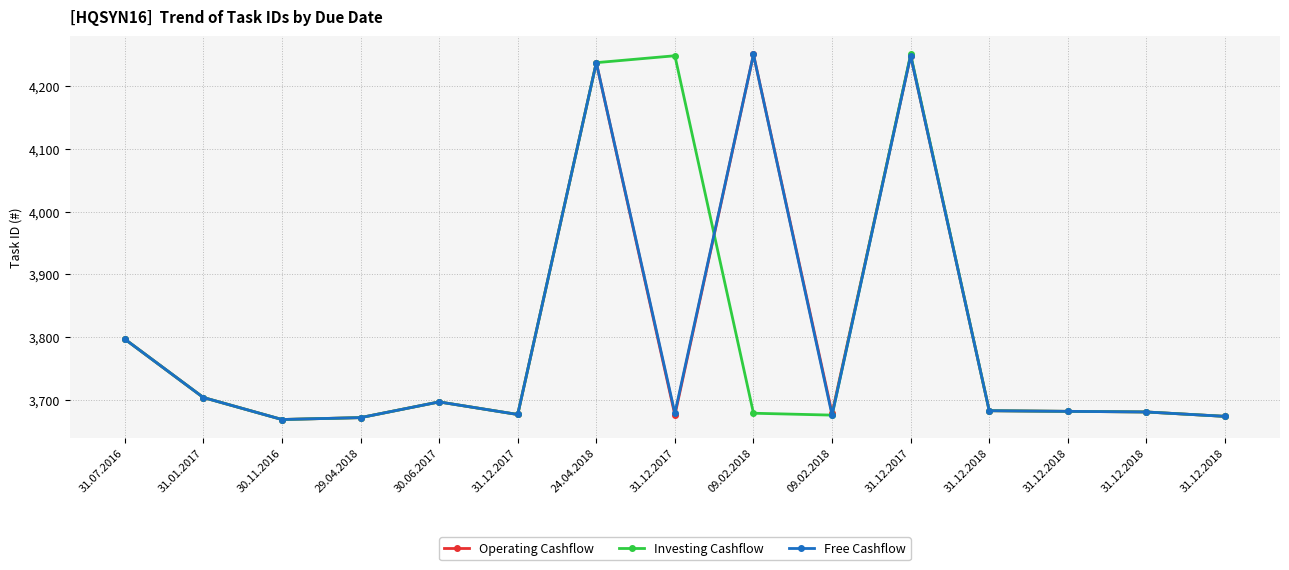

Which series ends up on top after the final intersection of Operating Cashflow and Investing Cashflow?

Investing Cashflow